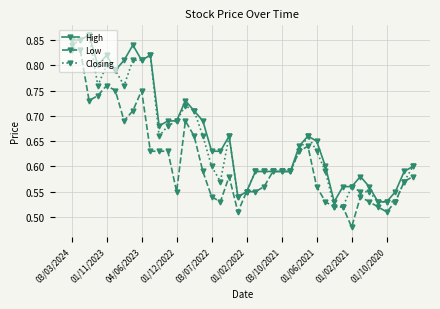

How many lines are shown in the chart?

3